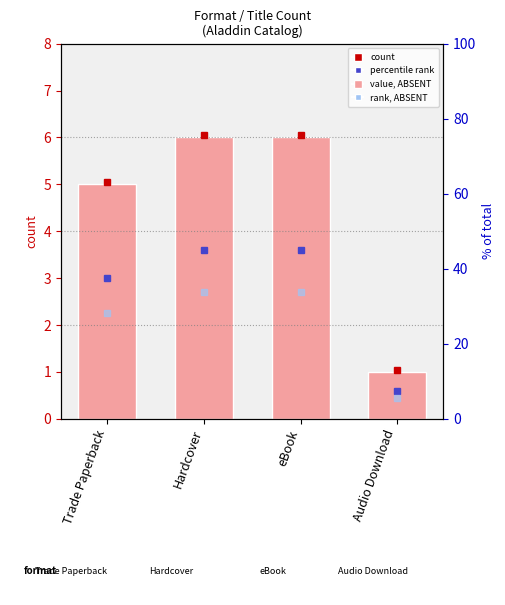

Which category has the highest value across all series?

Hardcover